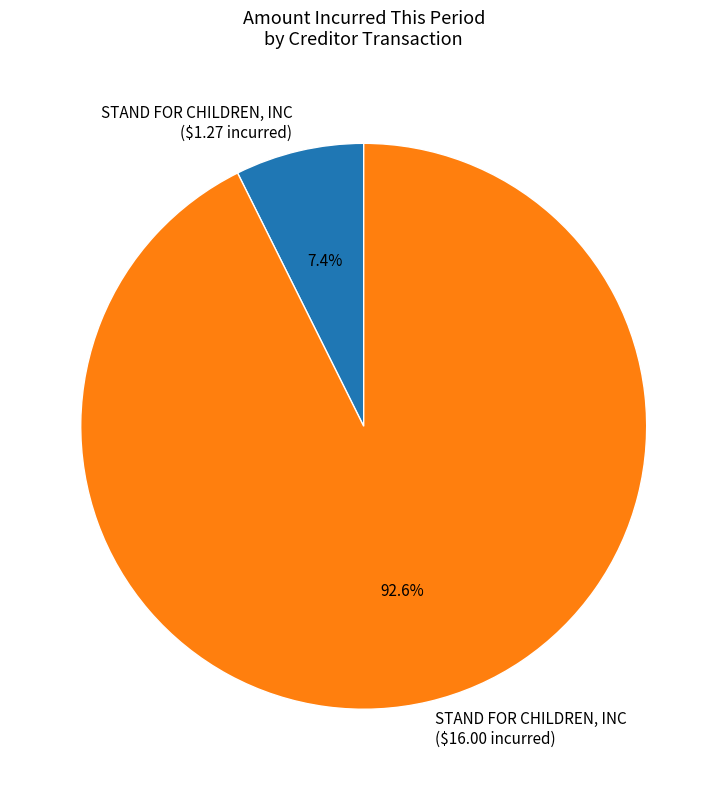

What is the smallest slice in the pie chart?

STAND FOR CHILDREN, INC ($1.27 incurred)